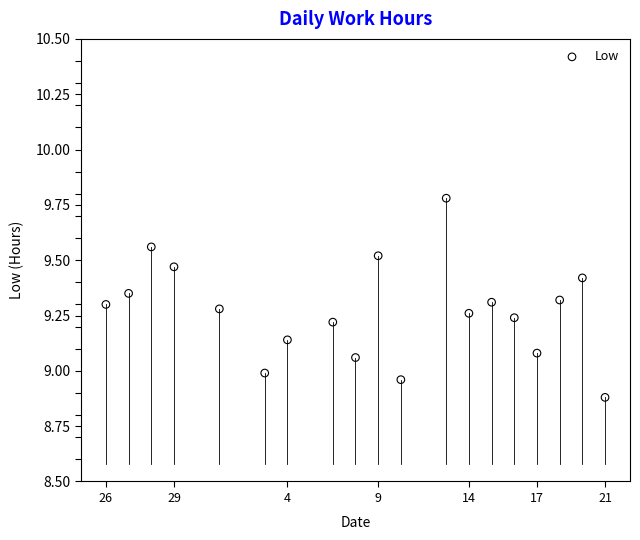

What is the range of X values (max minus min)?

22.0